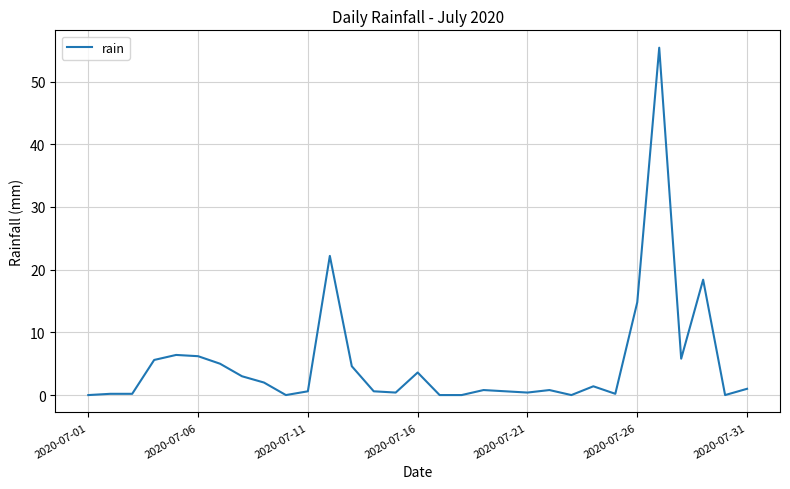

What is the average value?

5.2